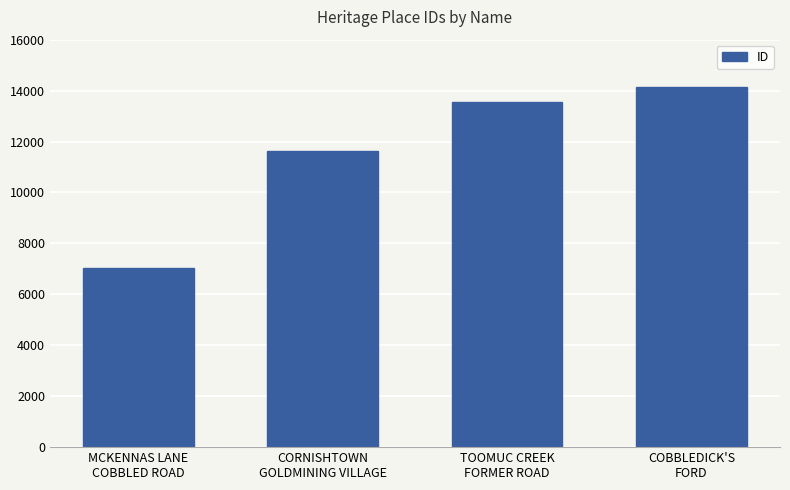

Rank the categories by value from highest to lowest.

COBBLEDICK'S
FORD, TOOMUC CREEK
FORMER ROAD, CORNISHTOWN
GOLDMINING VILLAGE, MCKENNAS LANE
COBBLED ROAD